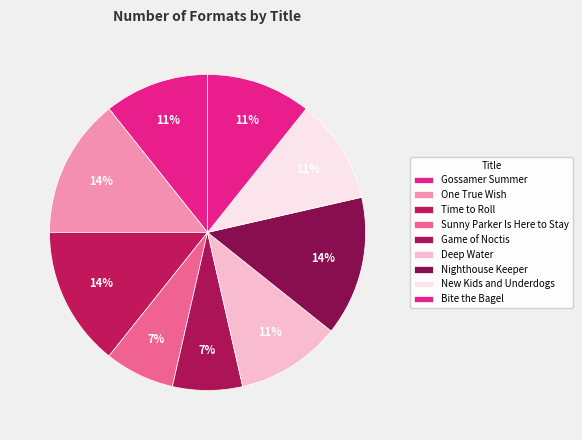

To the nearest percent, what is the average slice percentage?

11%